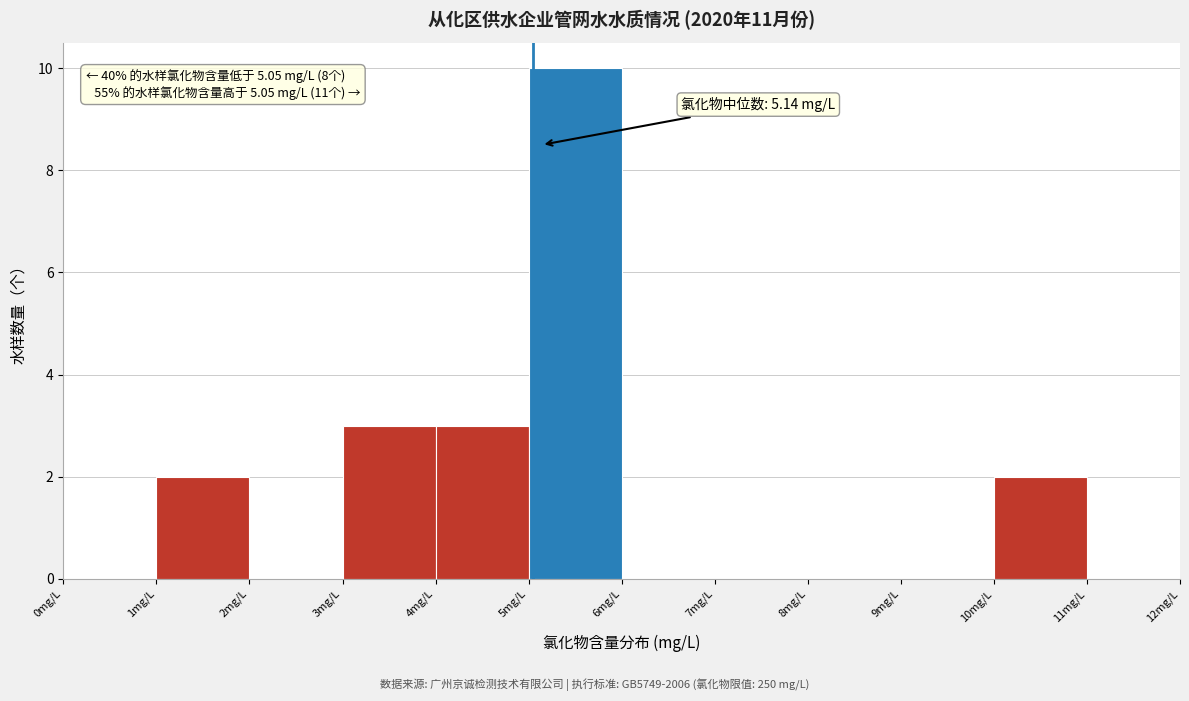

Over which range of the x-axis is the bar tallest?

5 to 6